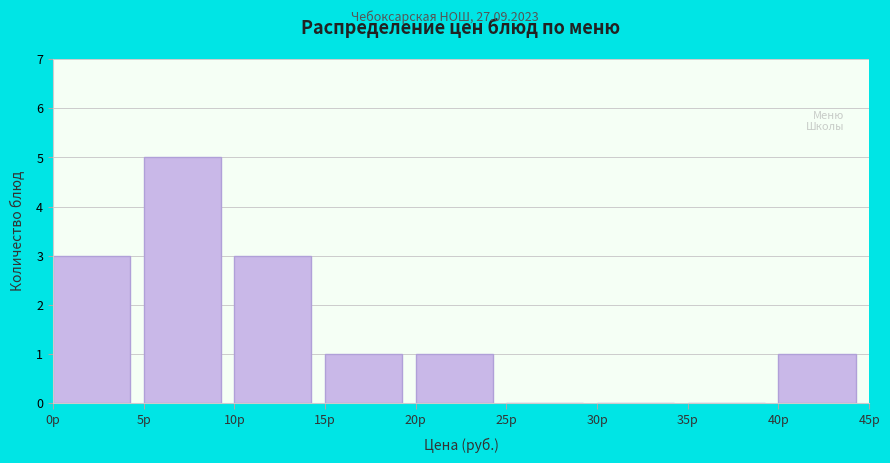

Which range on the x-axis has the tallest bar?

5 to 10